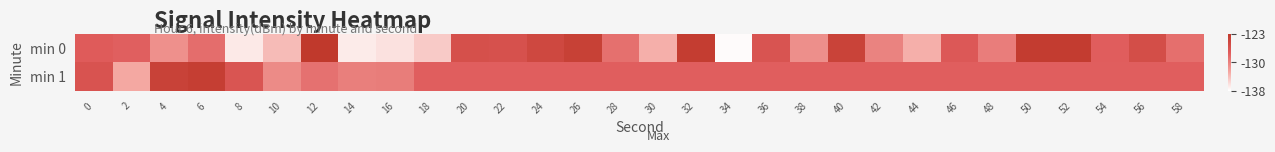

List the series in order of their overall mean, lowest first.

min 0, min 1